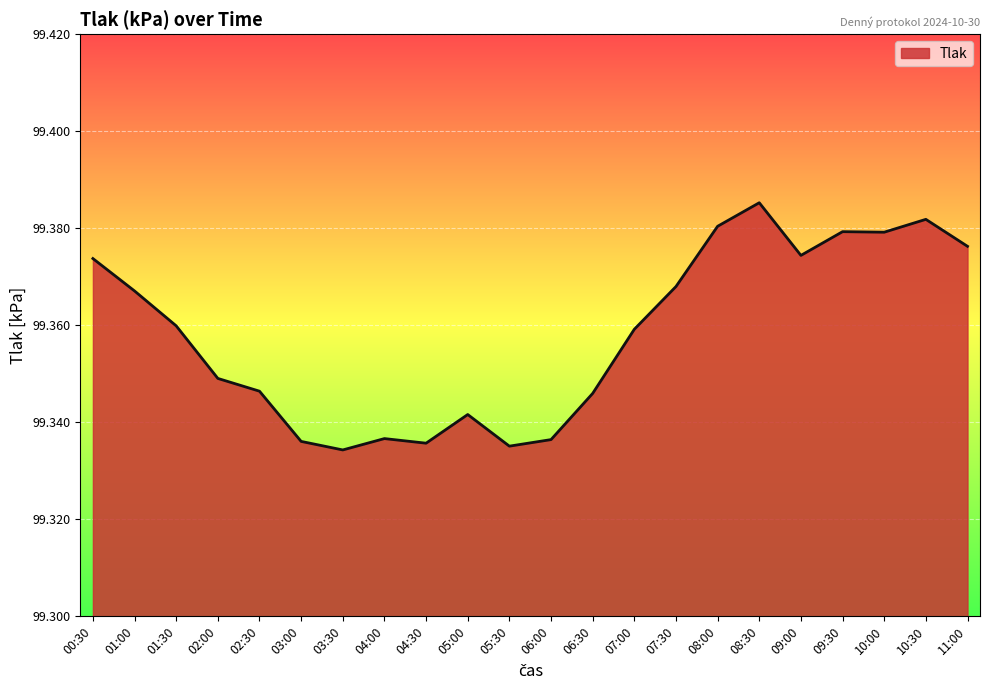

Which category has the highest value across all series?

08:30